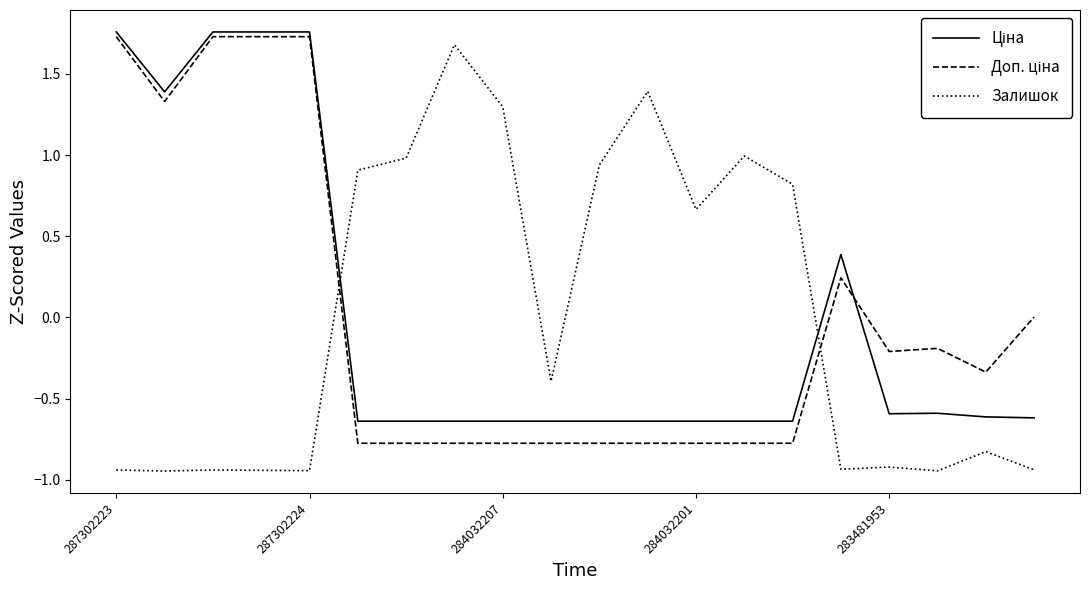

What is the highest value of the Залишок series?

1.7